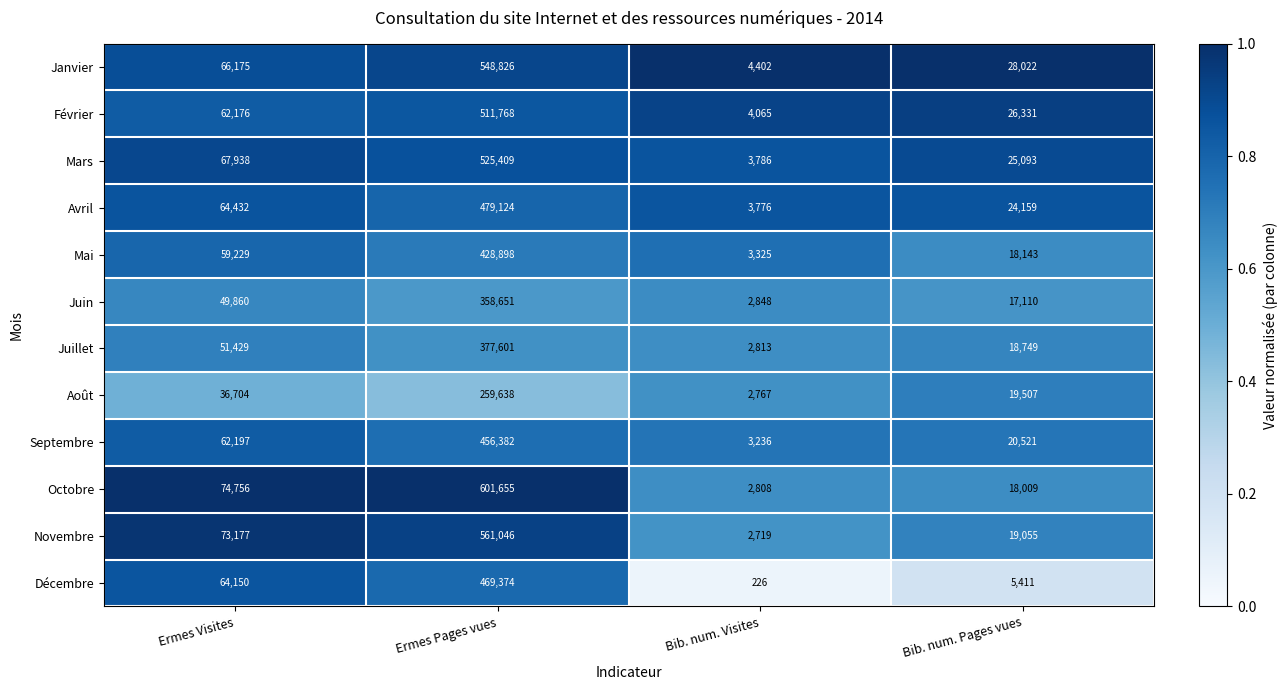

Which series changed the most between Ermes Visites and Bib. num. Pages vues?

Décembre